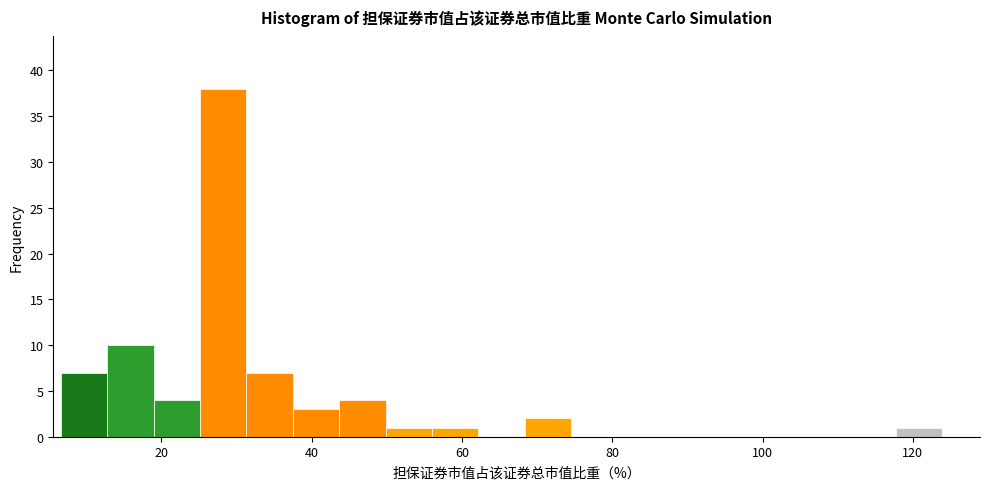

Read against the x-axis, roughly where is the centre of the tallest bar?

28